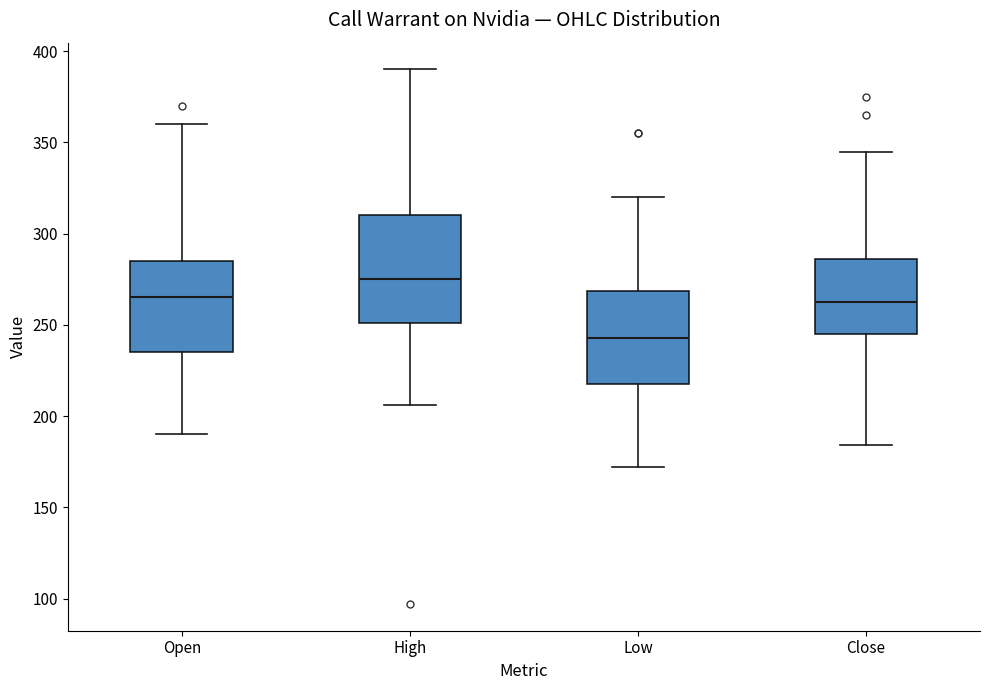

Which box's median line is the highest?

High